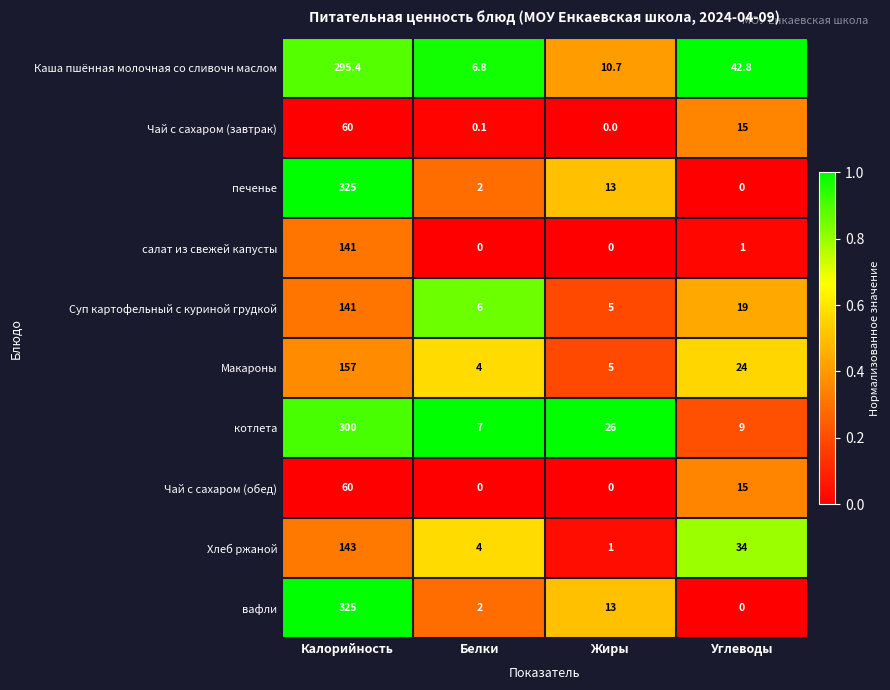

What is the highest value of the Макароны series?

157.0